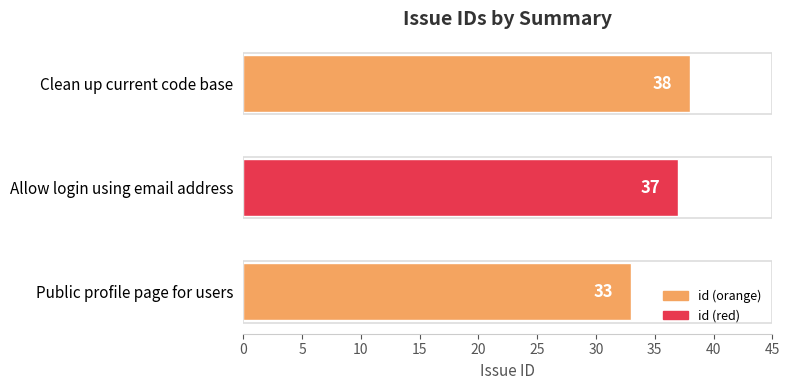

How many values are between 33 and 38?

3